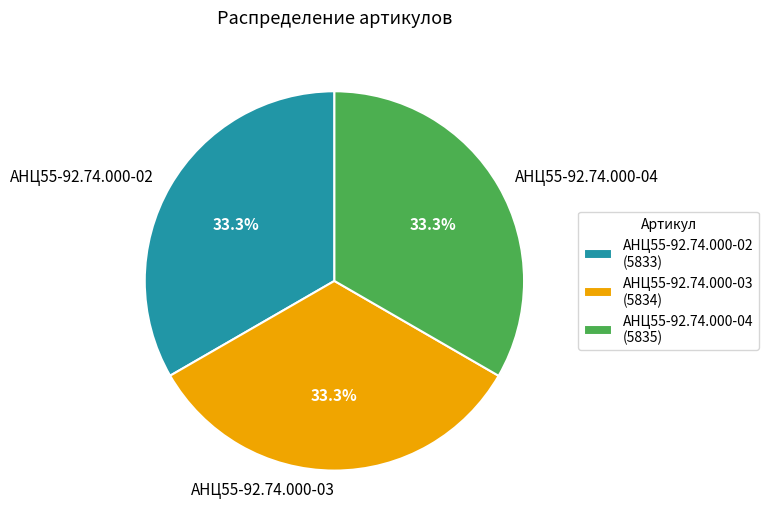

The АНЦ55-92.74.000-03 slice represents 33% of the pie. True or false?

True